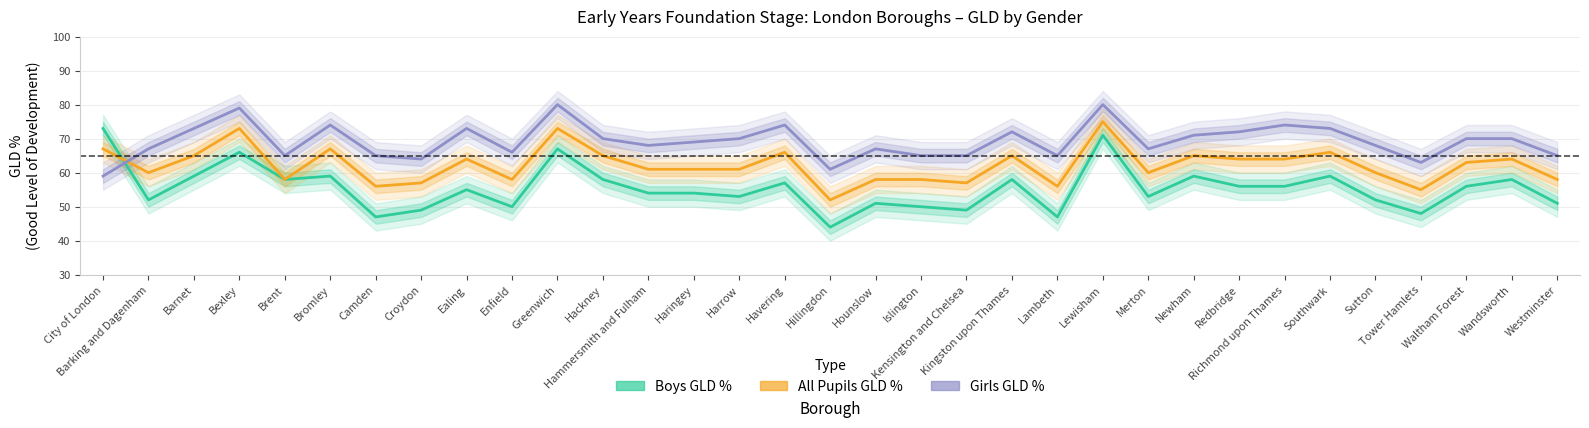

Which series has the largest total across all categories?

Girls GLD %